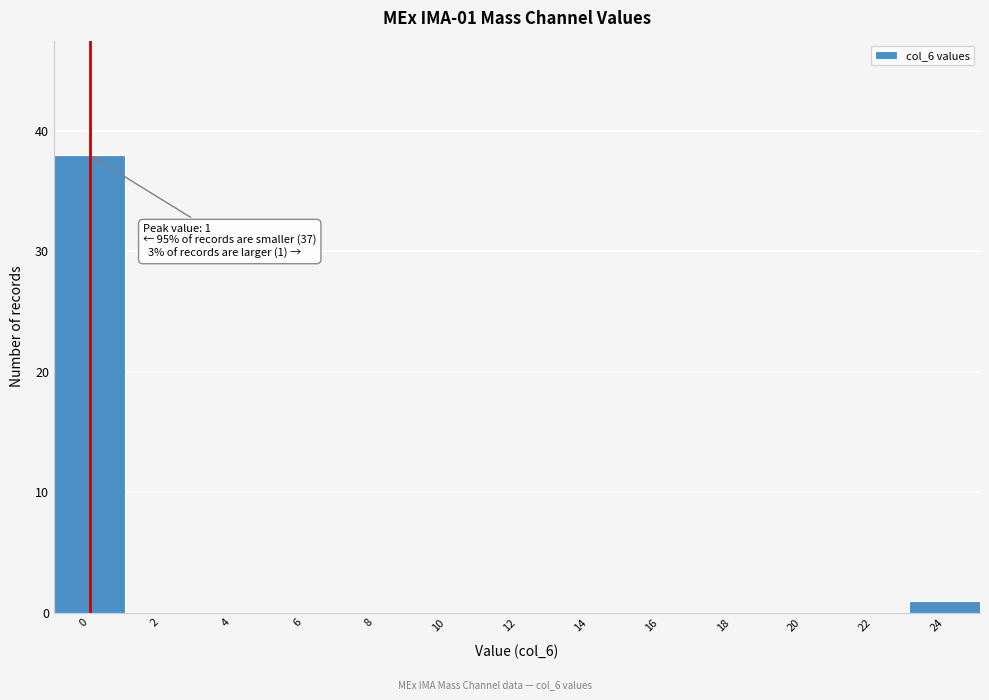

Reading right to left, list all the values displayed in this chart.

24=1	22=0	20=0	18=0	16=0	14=0	12=0	10=0	8=0	6=0	4=0	2=0	0=38